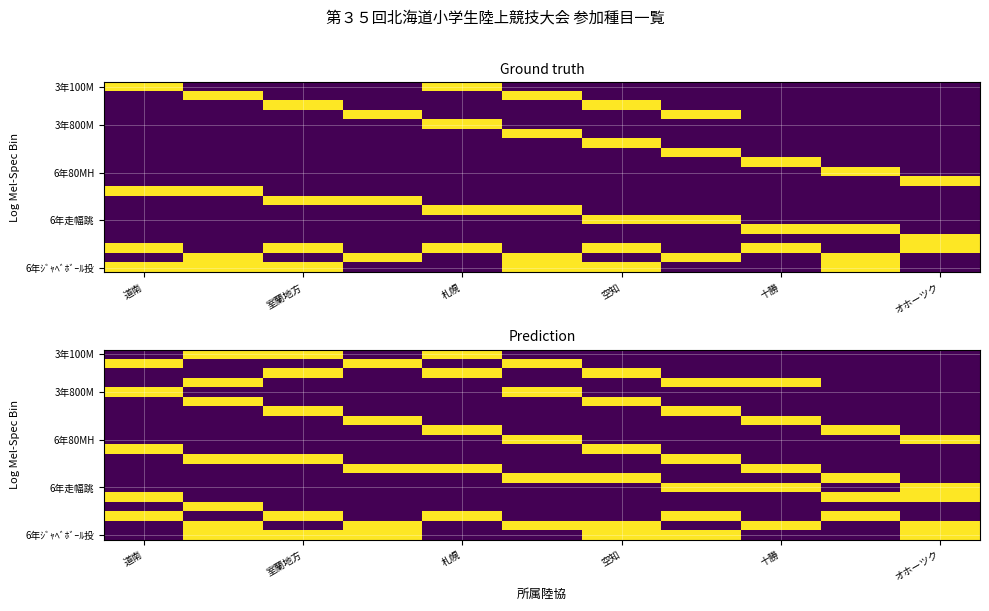

What is the greatest value displayed?

1